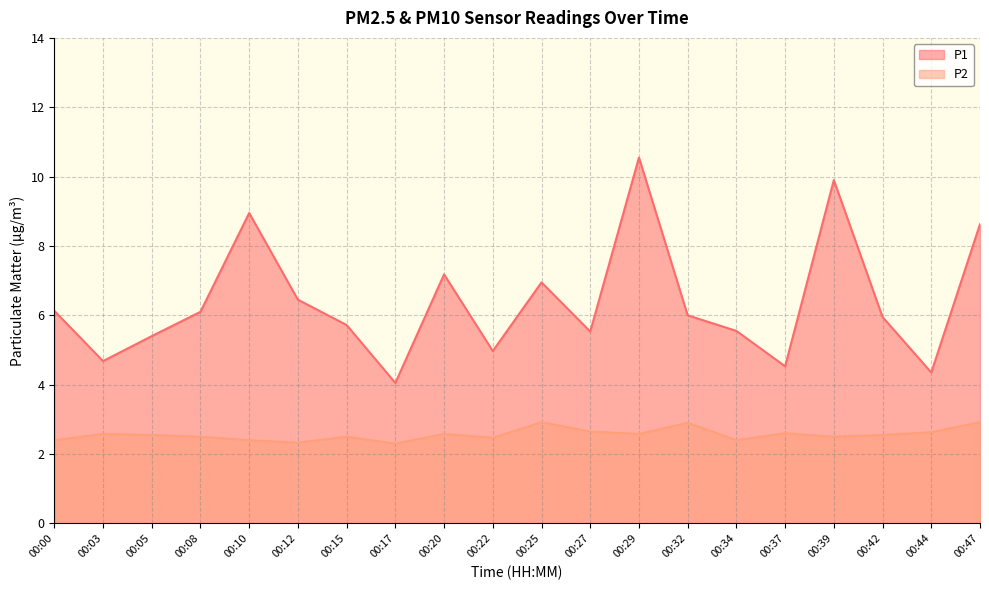

At 00:25, list the series in order from smallest to largest.

P2, P1